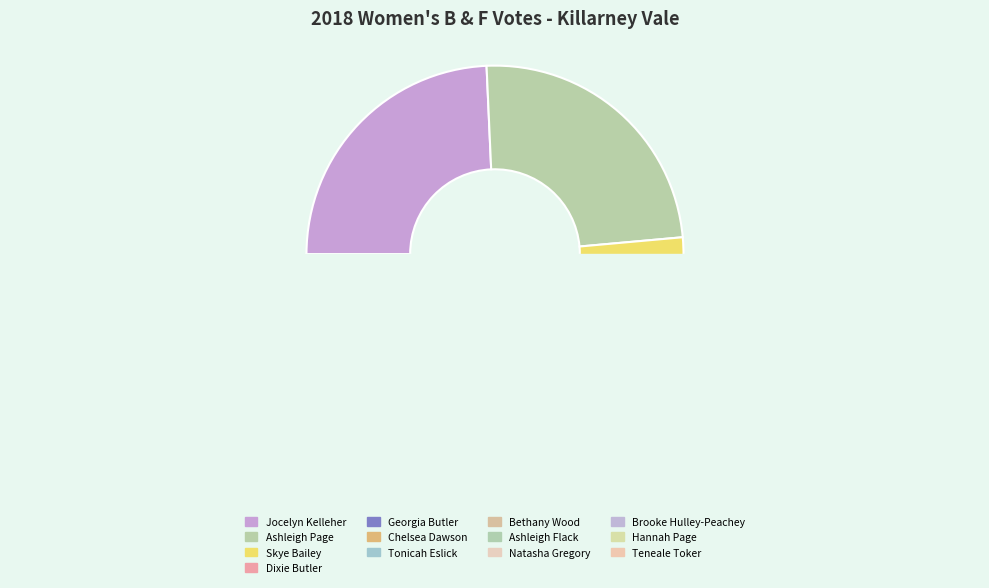

Does any single category account for the majority?

No